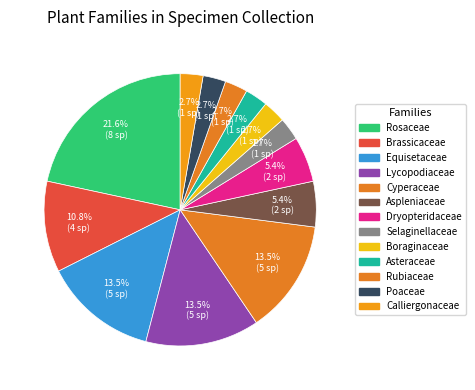

Is the sum of Rosaceae and Equisetaceae greater than half?

No